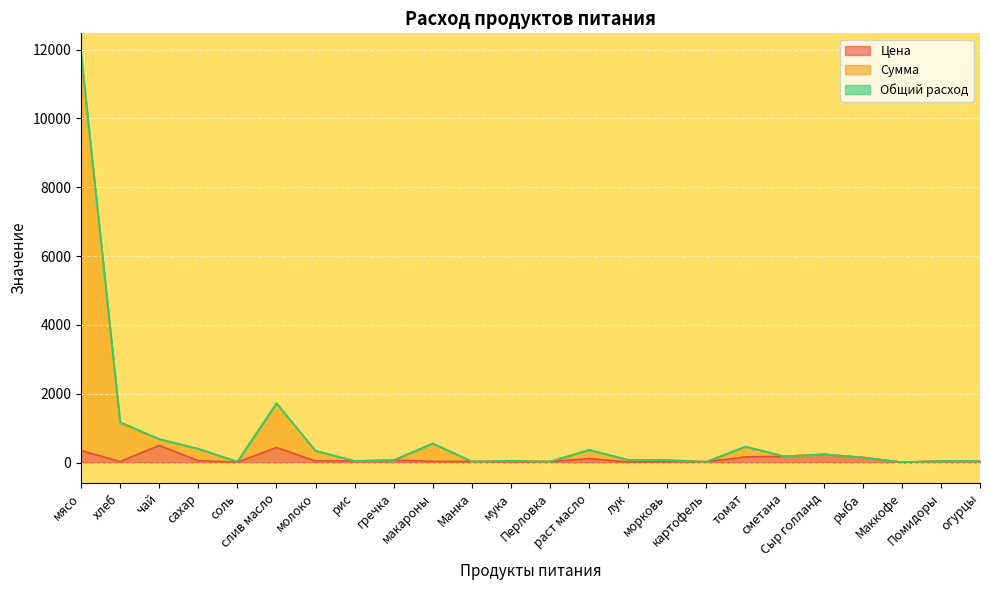

Does the chart display data point markers on the line(s)?

No